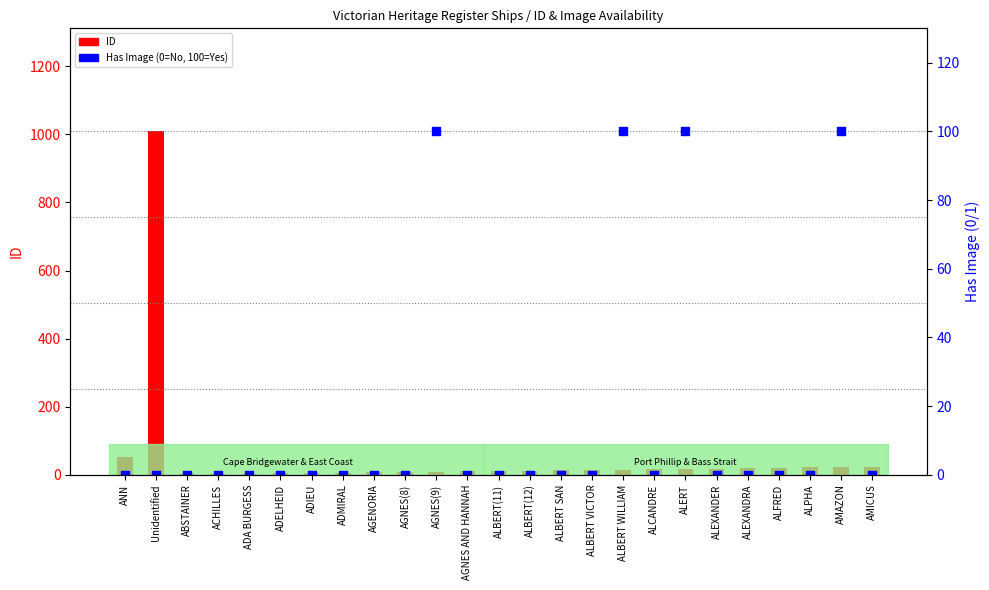

Which series contains the highest Y value?

ID